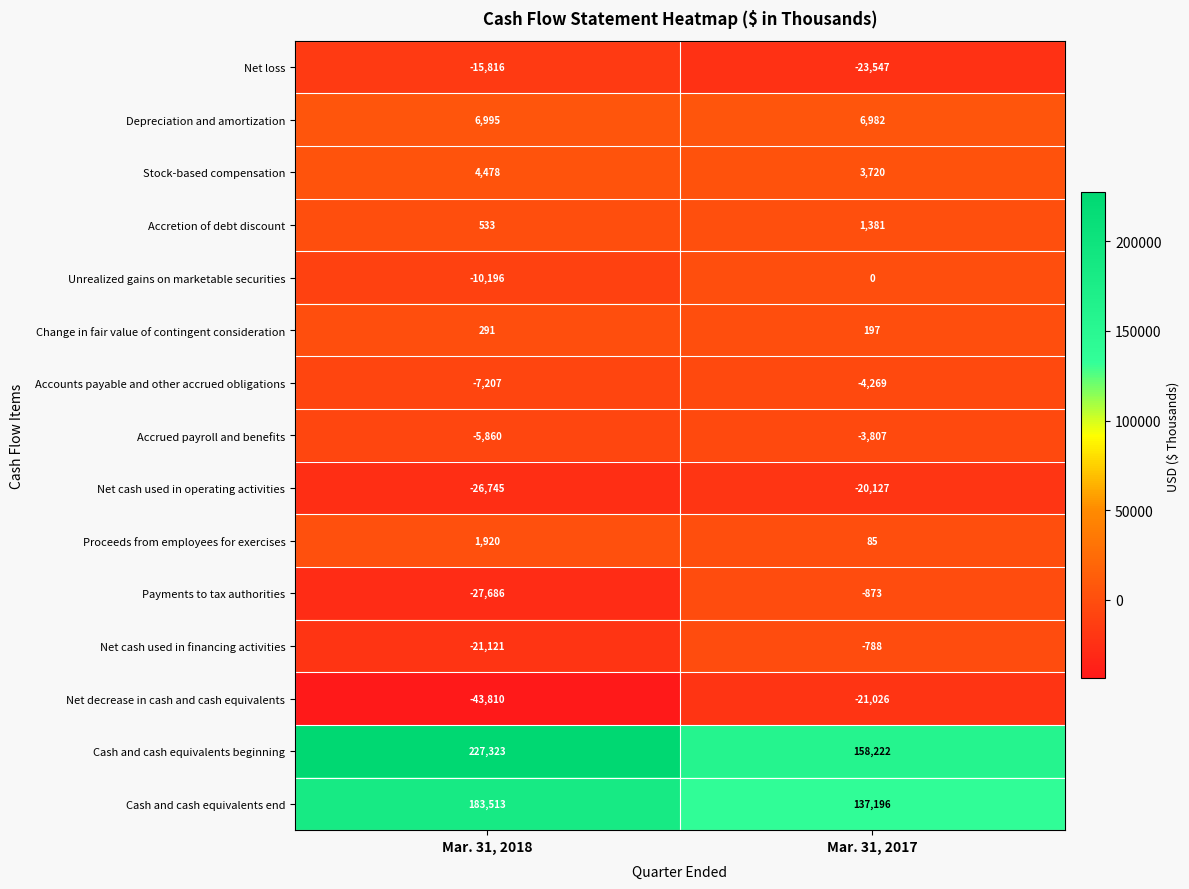

What is the total value across all series at Mar. 31, 2018?

266612